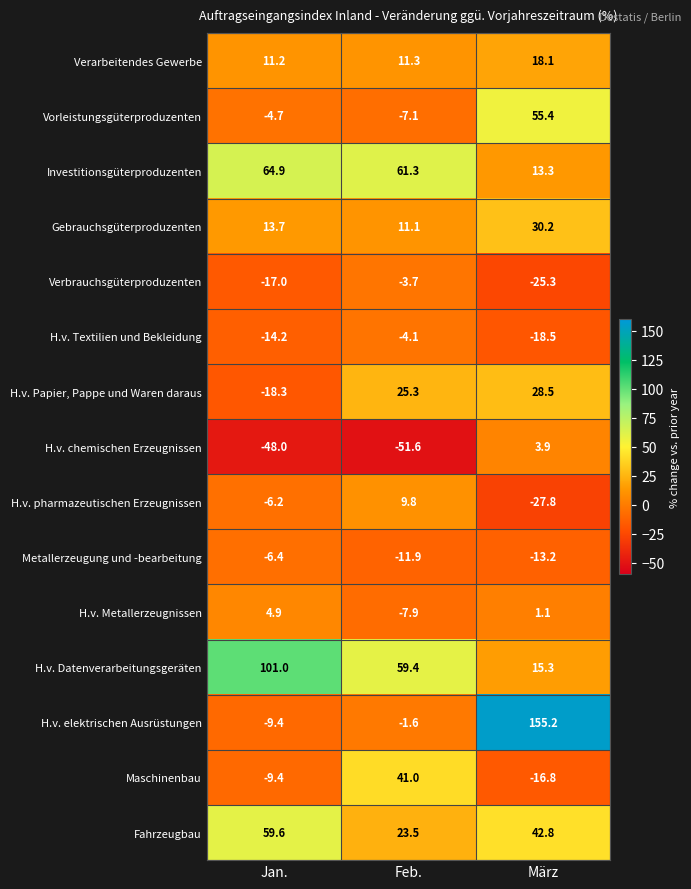

What is the difference between the maximum and second lowest values in the Vorleistungsgüterproduzenten series?

60.1